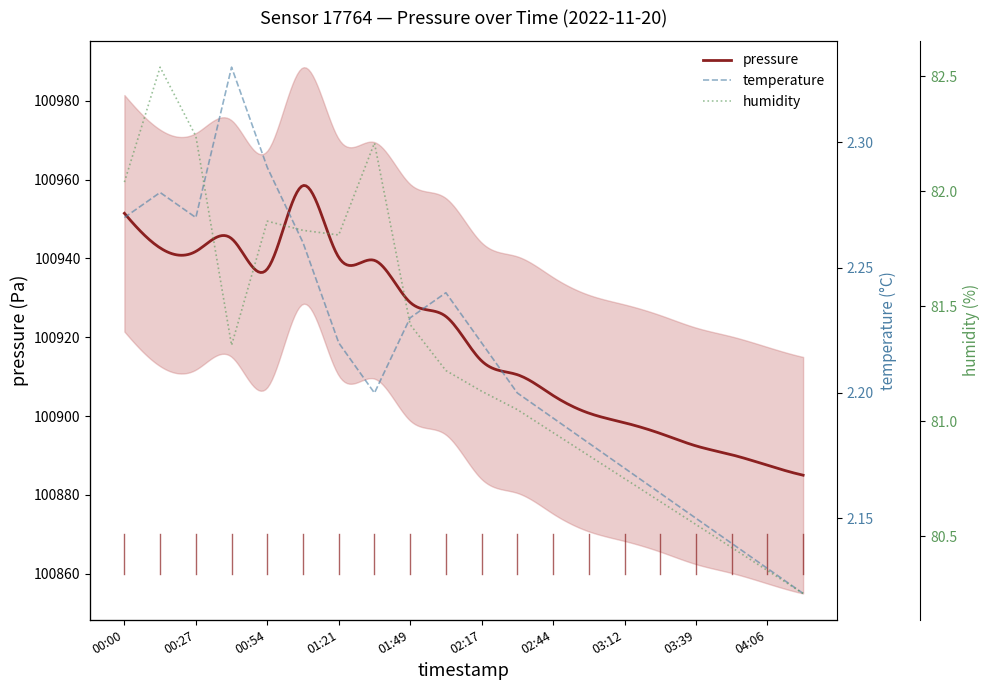

What is the maximum value for pressure?

100958.5